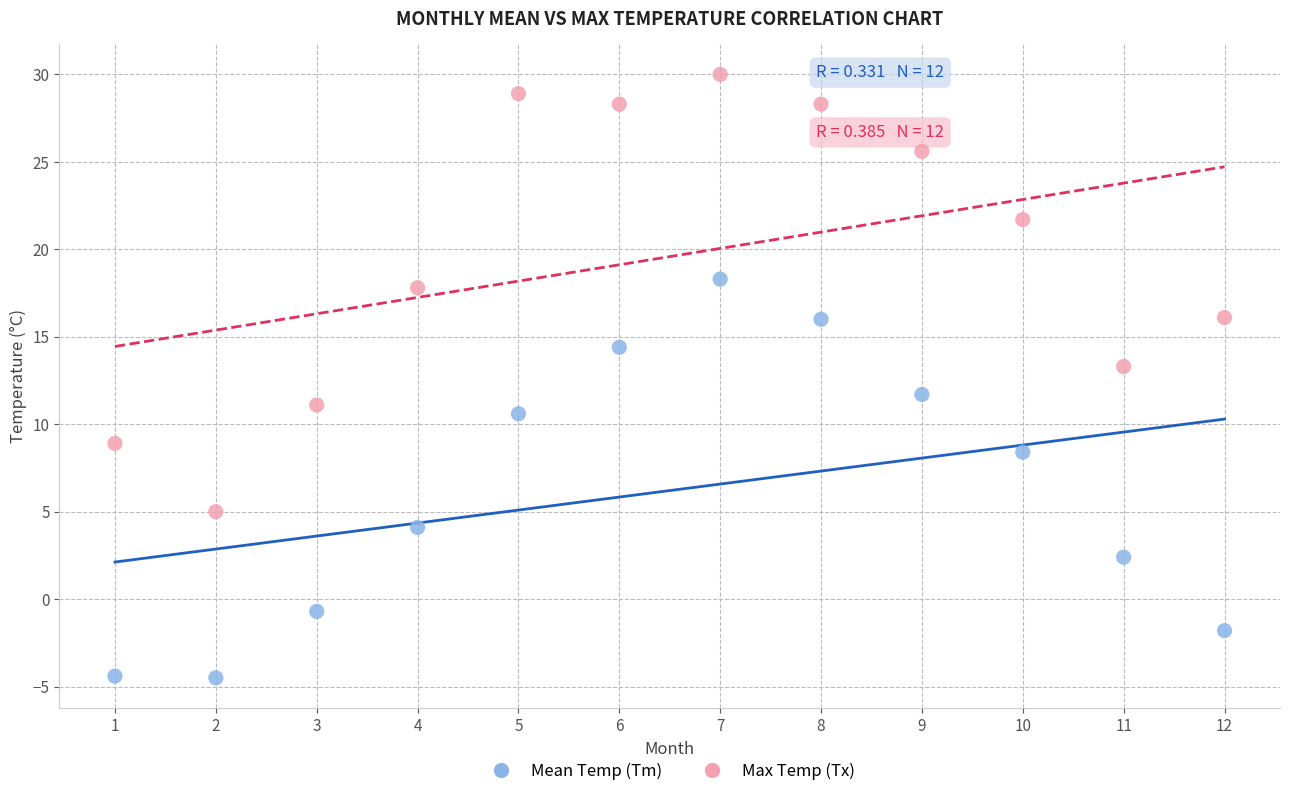

Which series contains the lowest Y value?

Mean Temp (Tm)